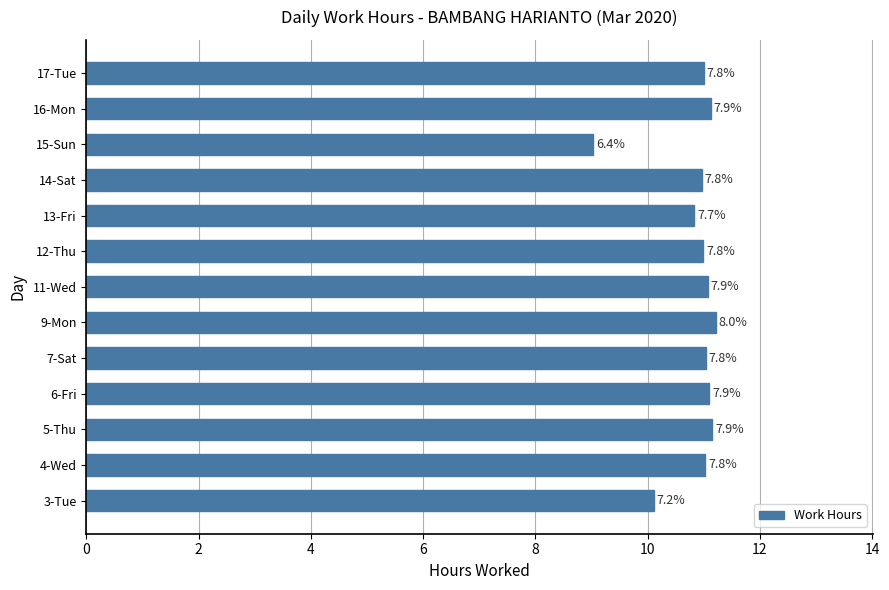

Are the bars horizontal?

Yes